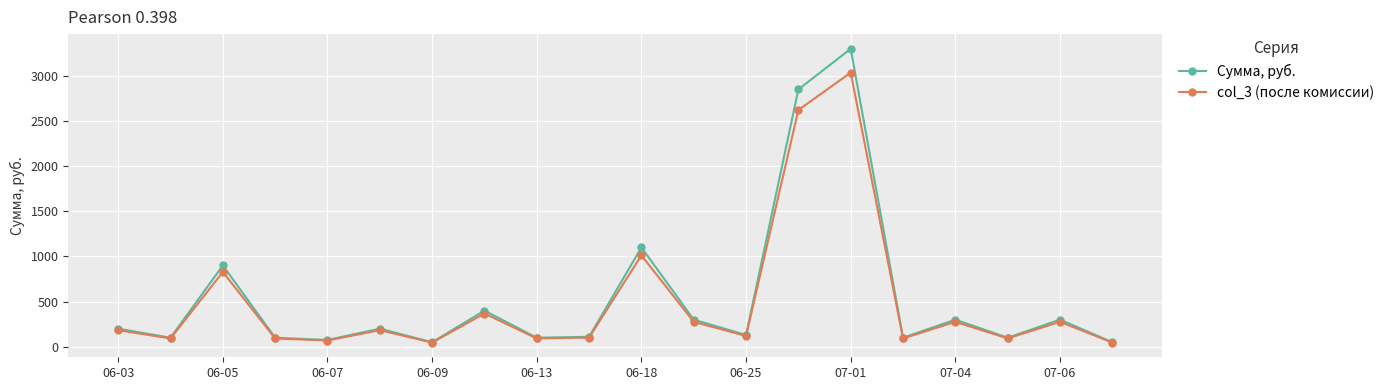

Which series has the widest spread of values?

Сумма, руб.